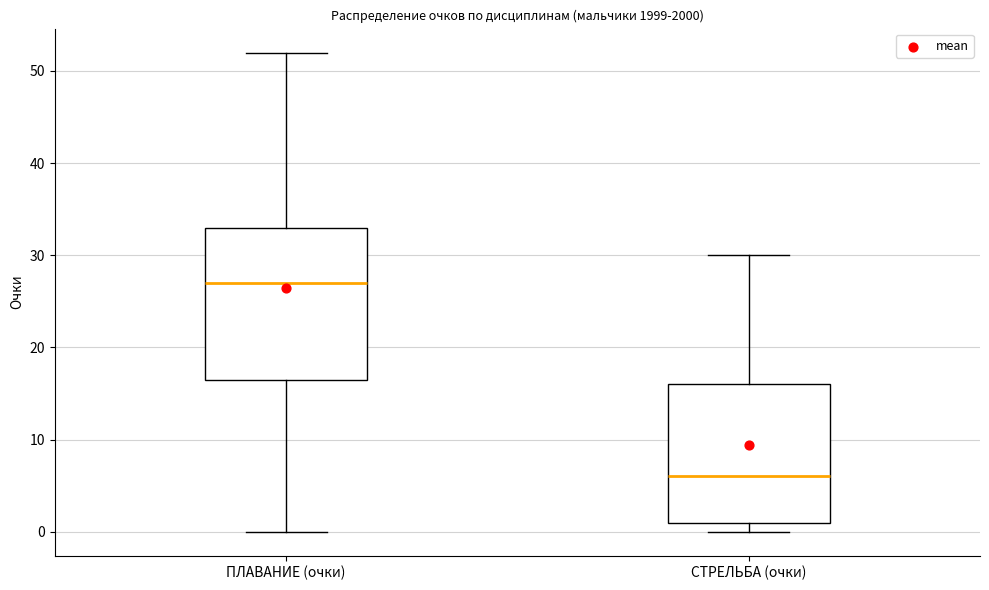

Reading left to right, read every box against the y-axis: the position of its median line, the range the box covers, and the ends of its whiskers. The values are not printed on the chart, so give them approximately, as read against the axis.

ПЛАВАНИЕ (очки): median 27, box 17 to 33, whiskers 0 to 52
СТРЕЛЬБА (очки): median 6, box 1 to 16, whiskers 0 to 30